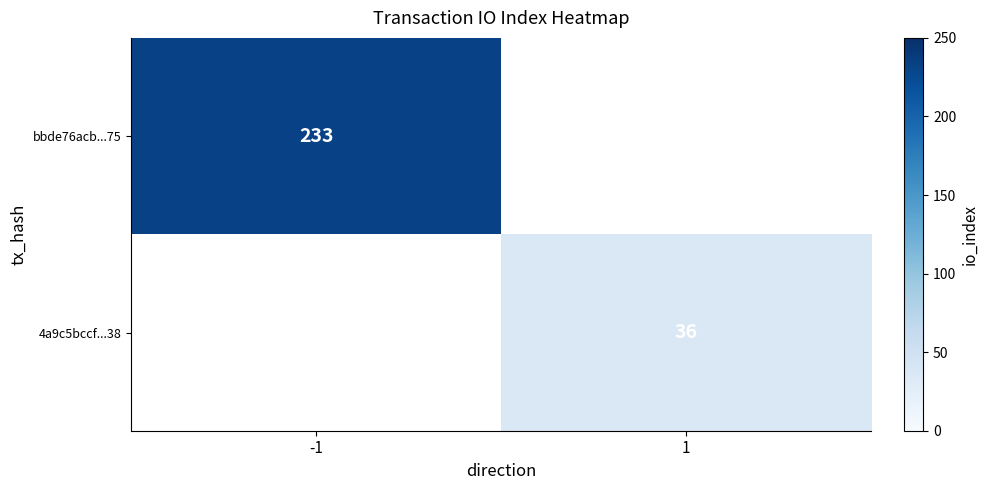

The value of bbde76acb...75 at -1 is 233. True or false?

True